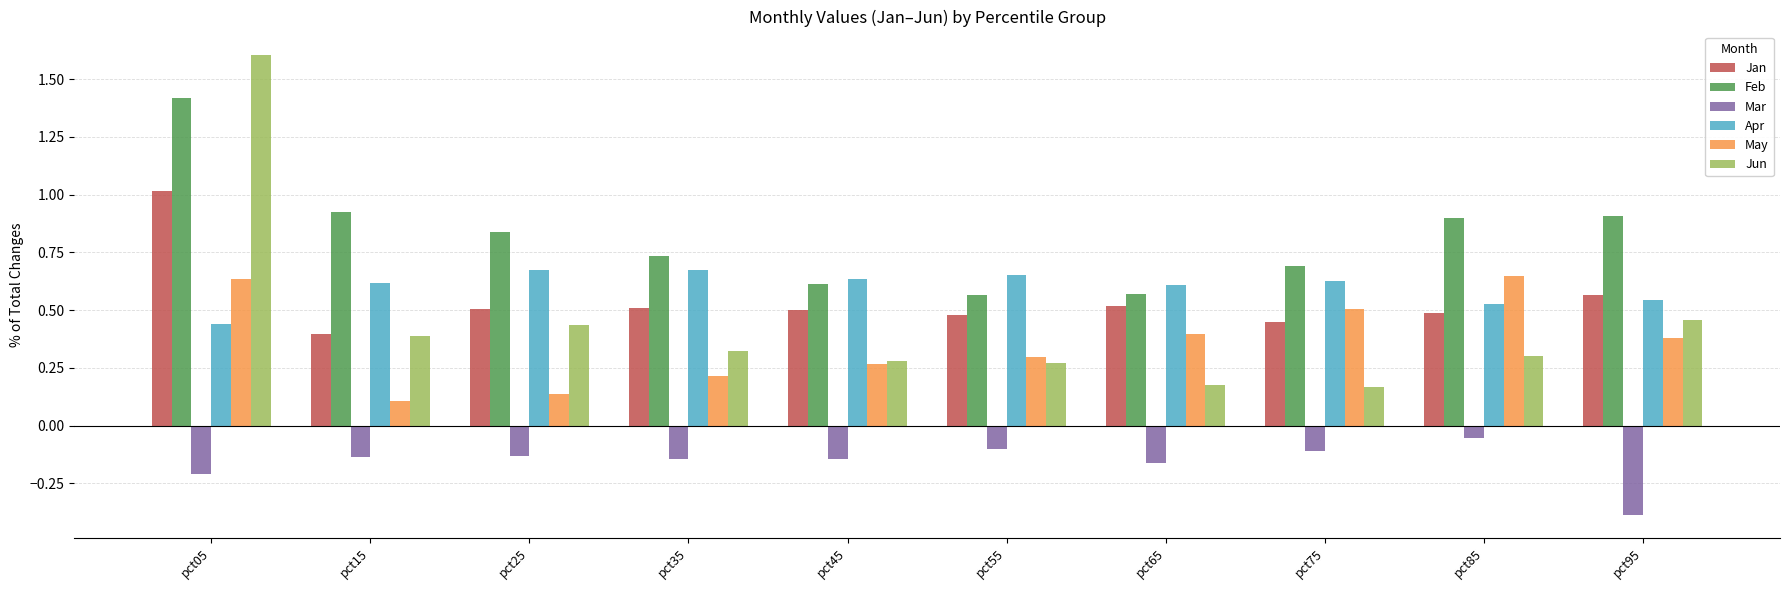

Does the chart contain stacked bars?

No